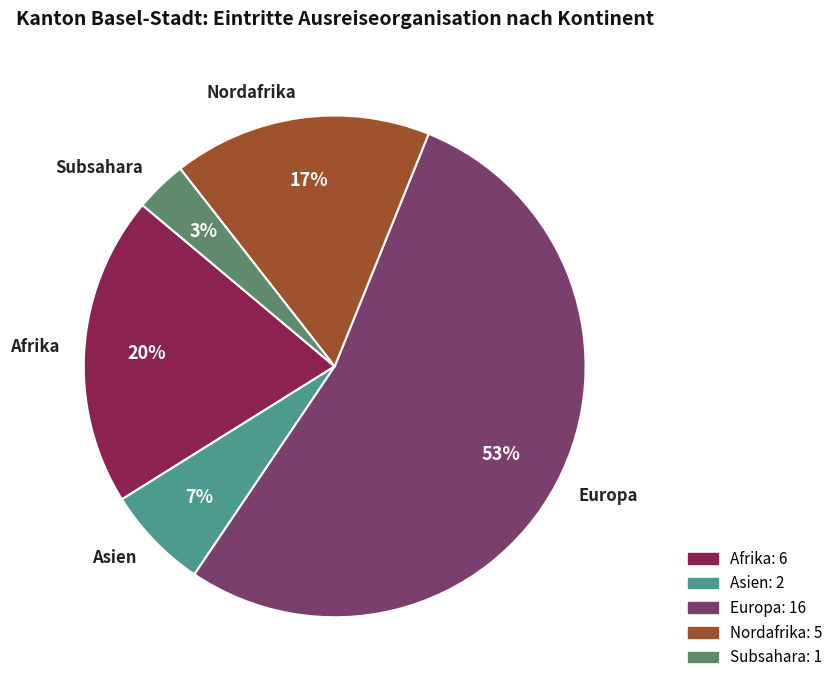

To the nearest percent, what is the combined percentage of Subsahara and Nordafrika?

20%